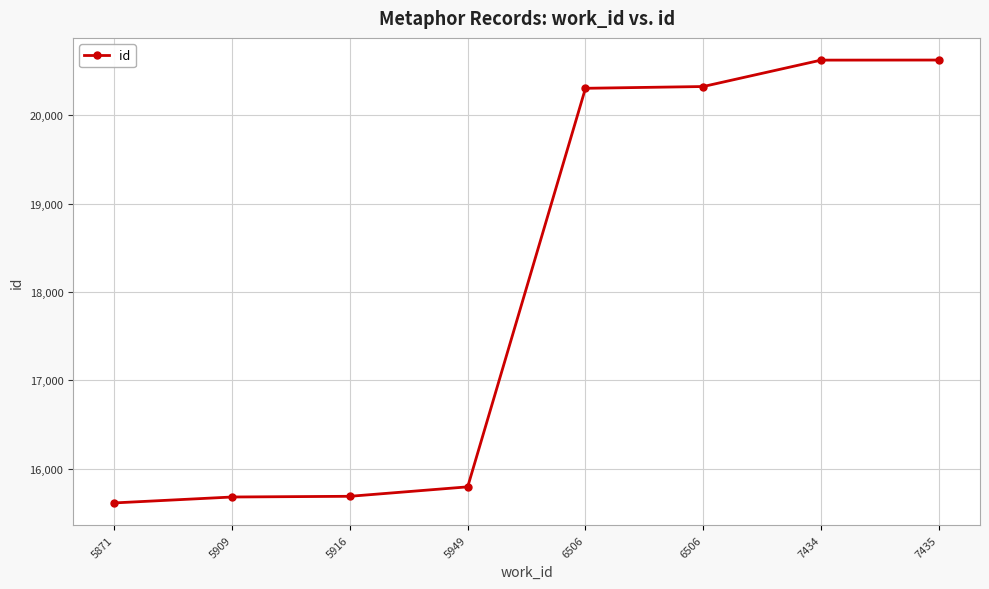

The value at 7434 is 20625. True or false?

True